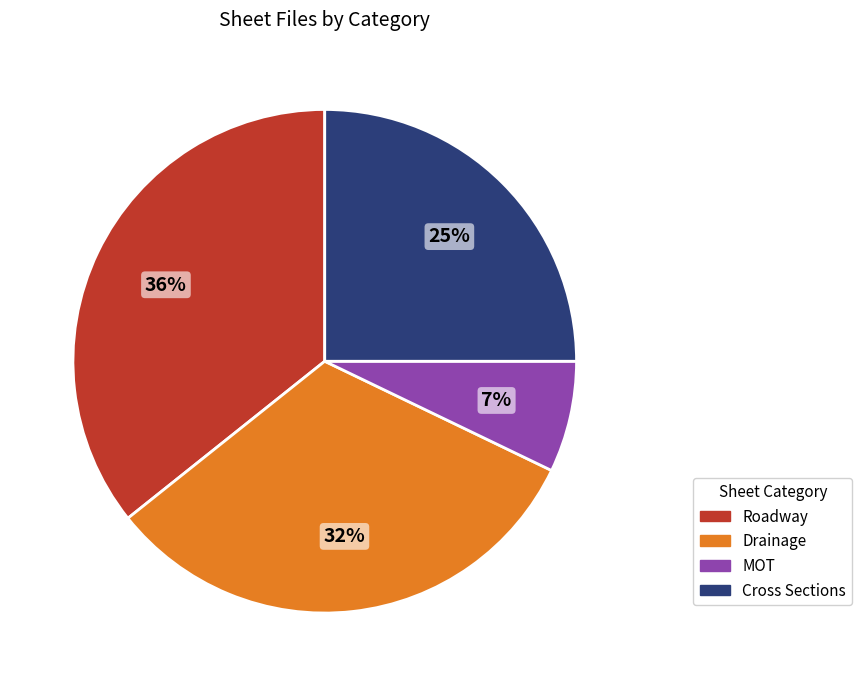

To the nearest percent, what is the average slice percentage?

25%